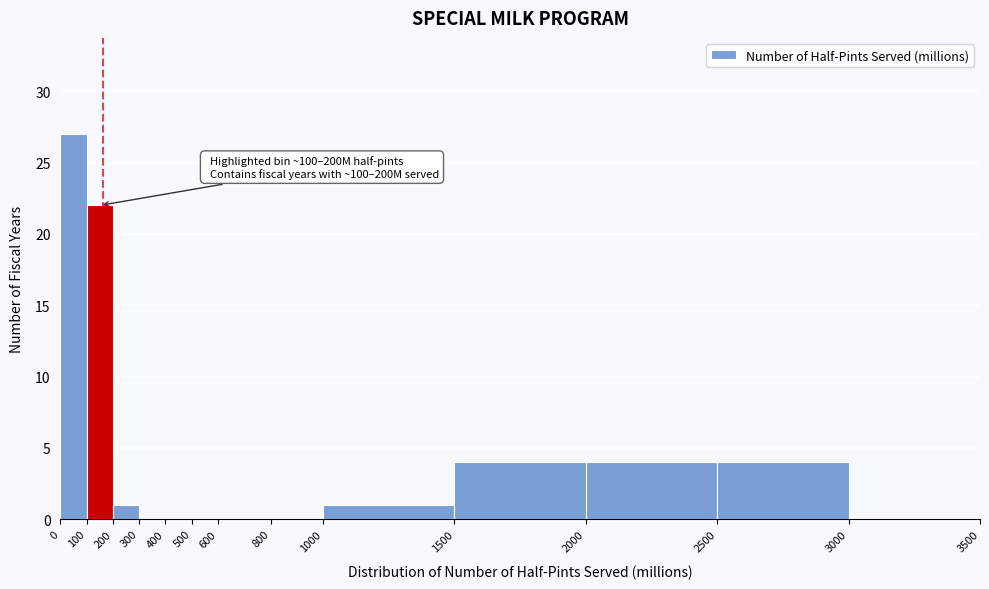

Over which range of the x-axis is the bar tallest?

0 to 100